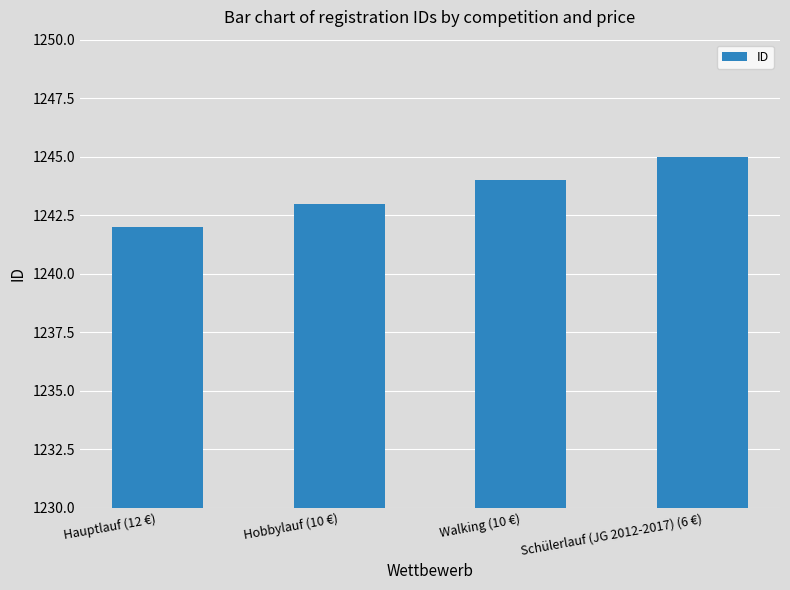

What is the sum of all values?

4974